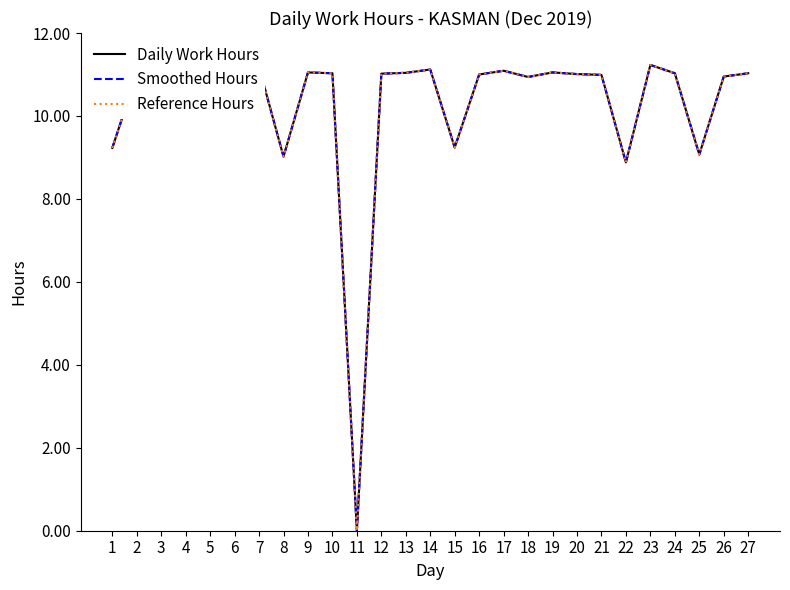

Does the chart display data point markers on the line(s)?

No